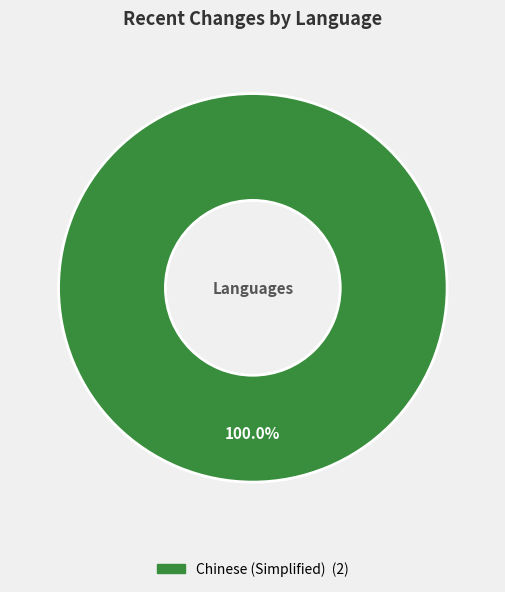

Does any single category account for the majority?

Yes